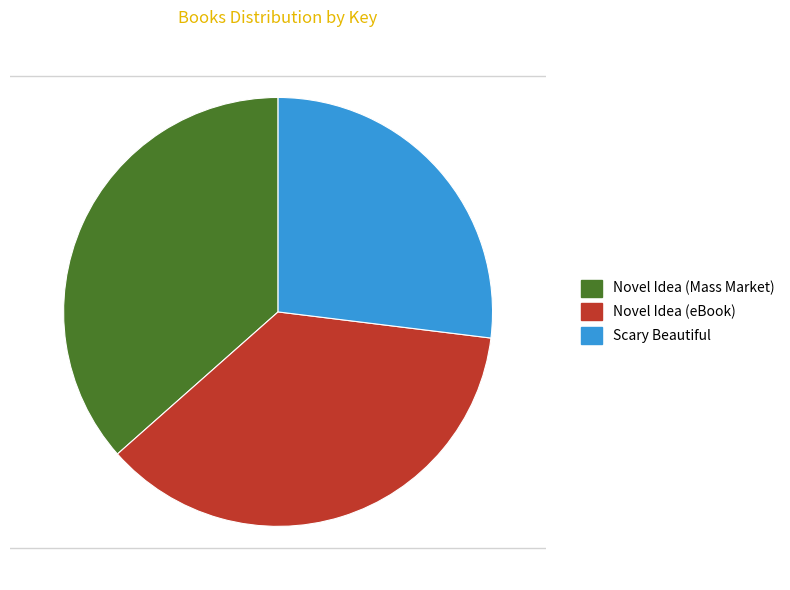

Is there a majority slice in this chart?

No